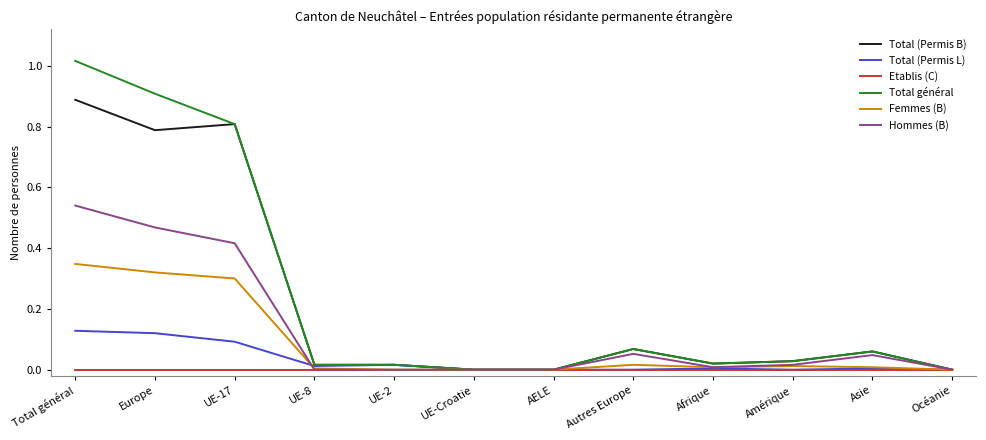

Is this an area chart (filled region under the line)?

No